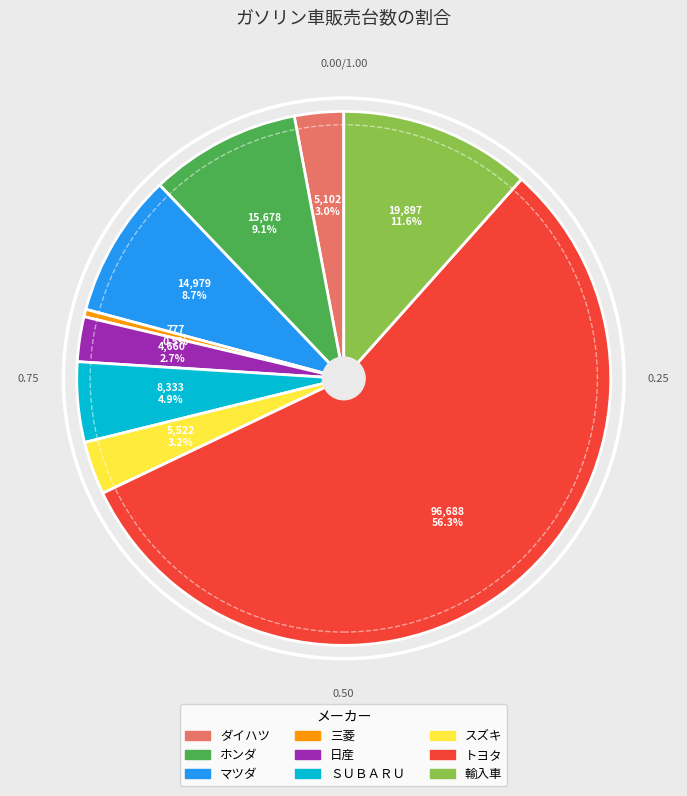

What is the smallest slice in the pie chart?

三菱